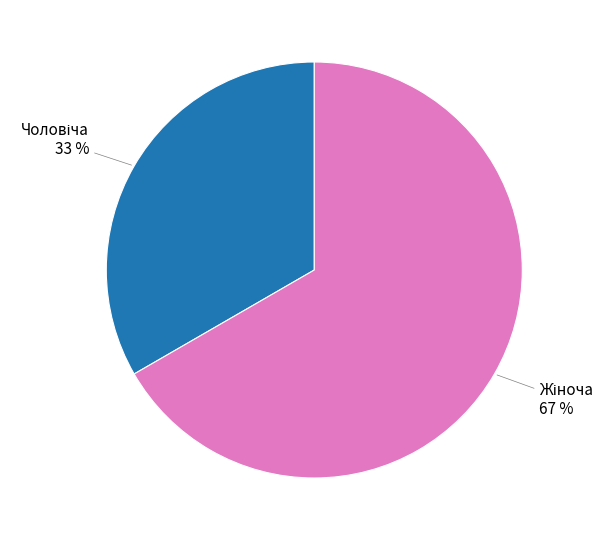

Is there a majority slice in this chart?

Yes